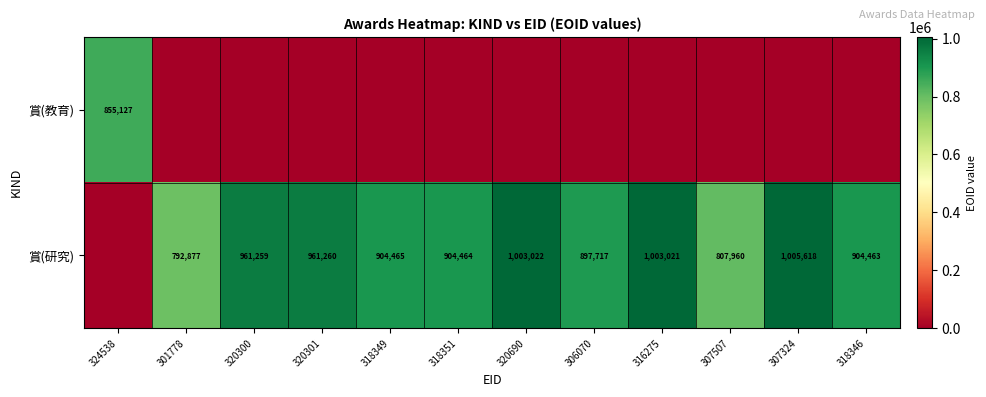

What is the sum of the 賞(研究) values at 318351 and 307507?

1712424